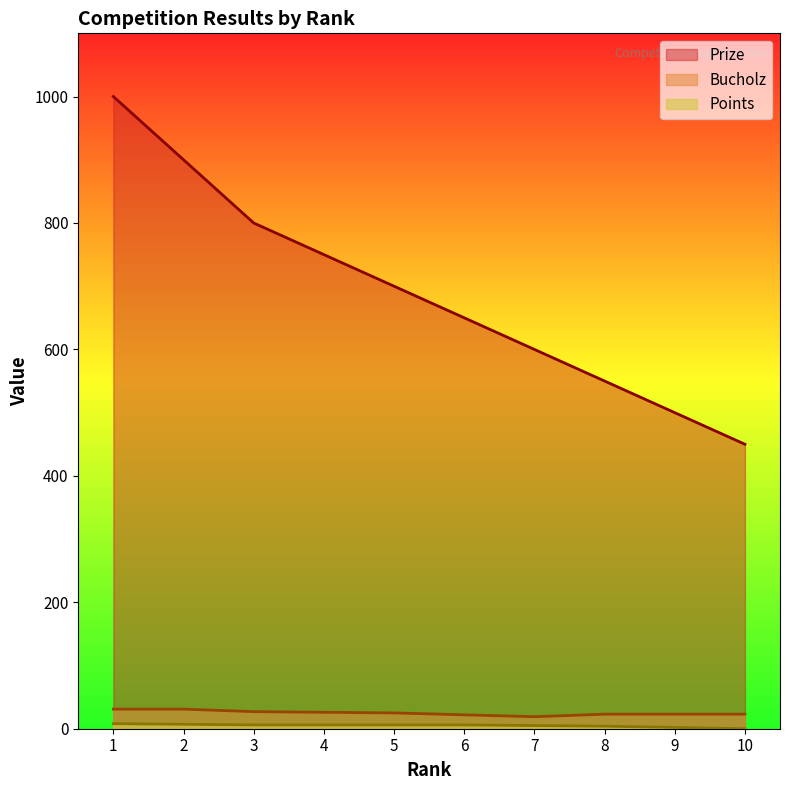

True or false: Prize and Points intersect in this chart.

False